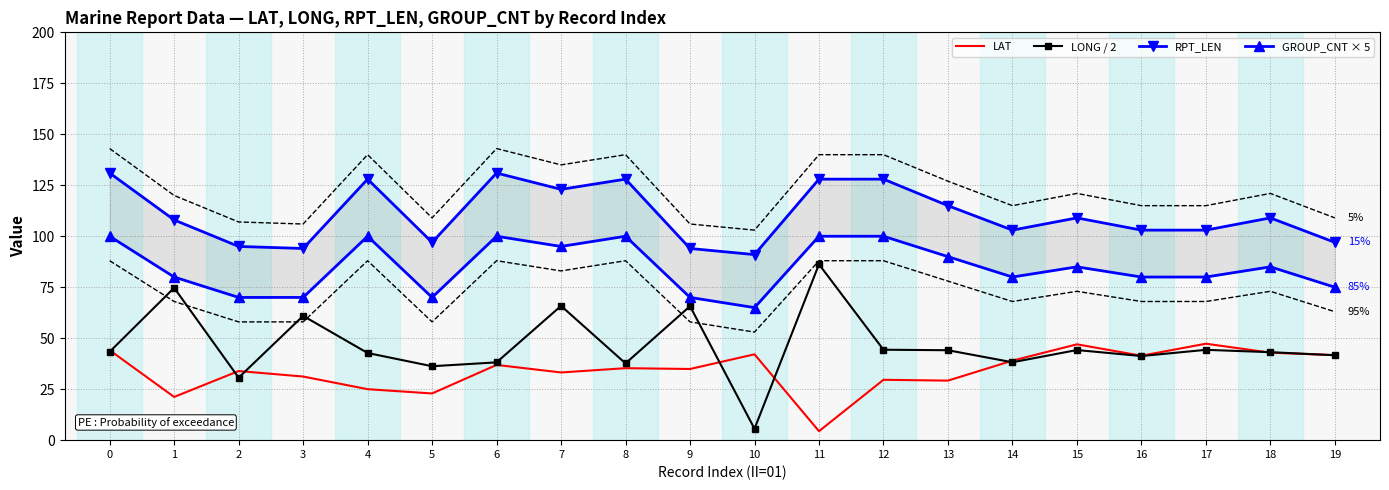

What is the difference between the maximum and minimum values in the LAT series?

42.9